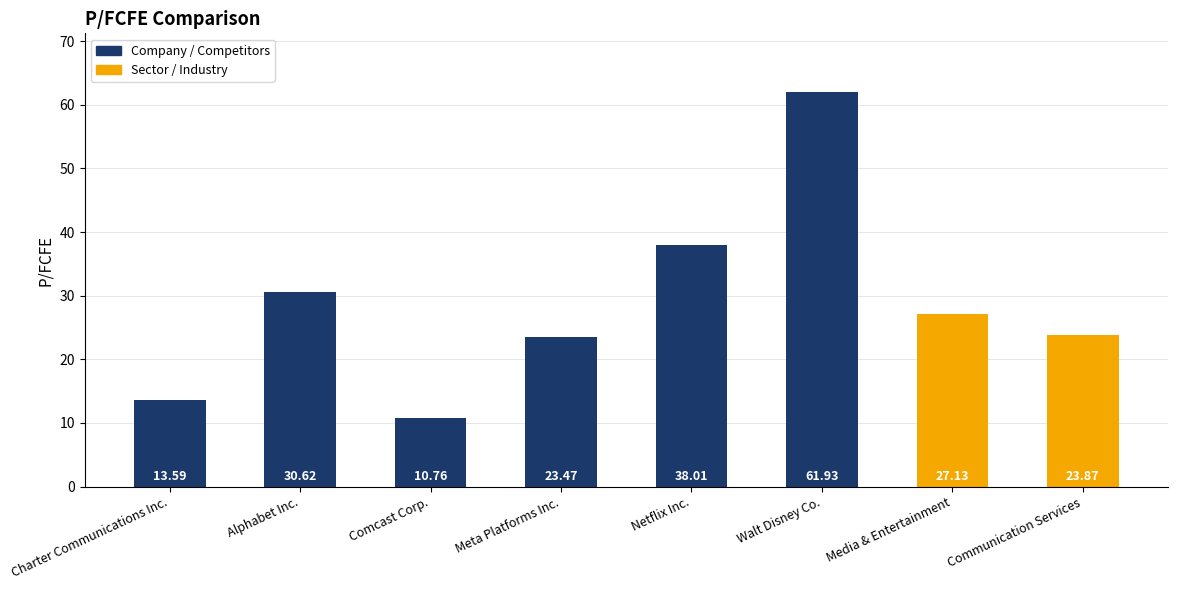

The value at Alphabet Inc. is 30.6. True or false?

True